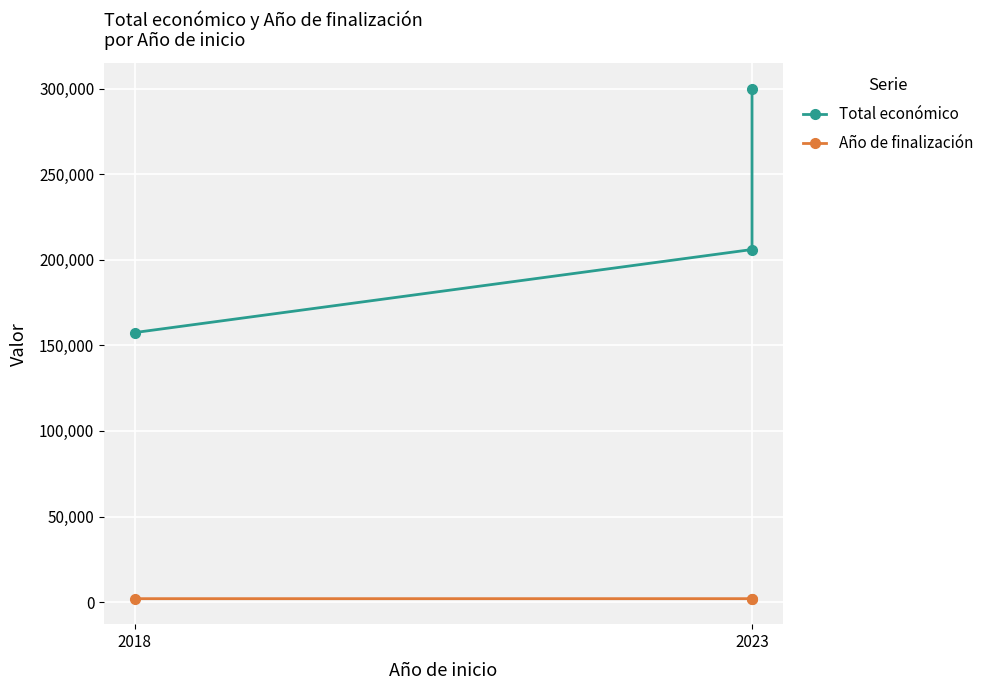

How many Total económico values are between 157500 and 300000?

3